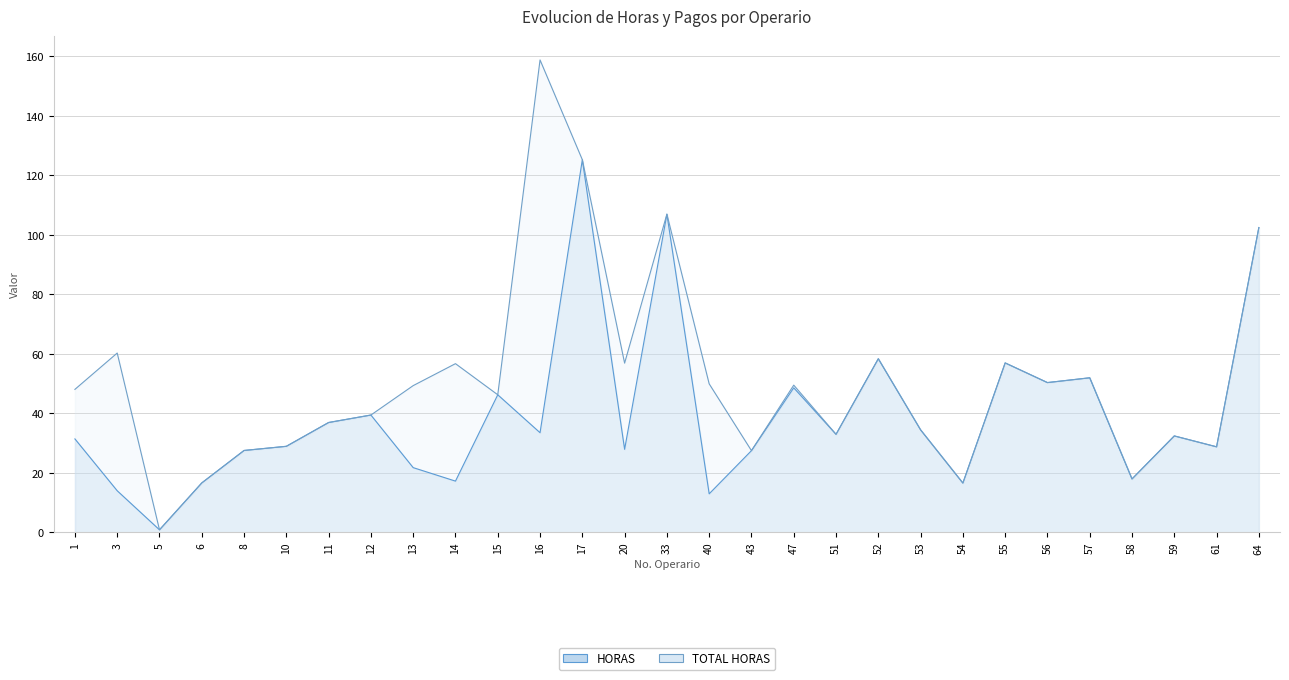

What is the value of the TOTAL HORAS point at the 9th from the left?

49.4